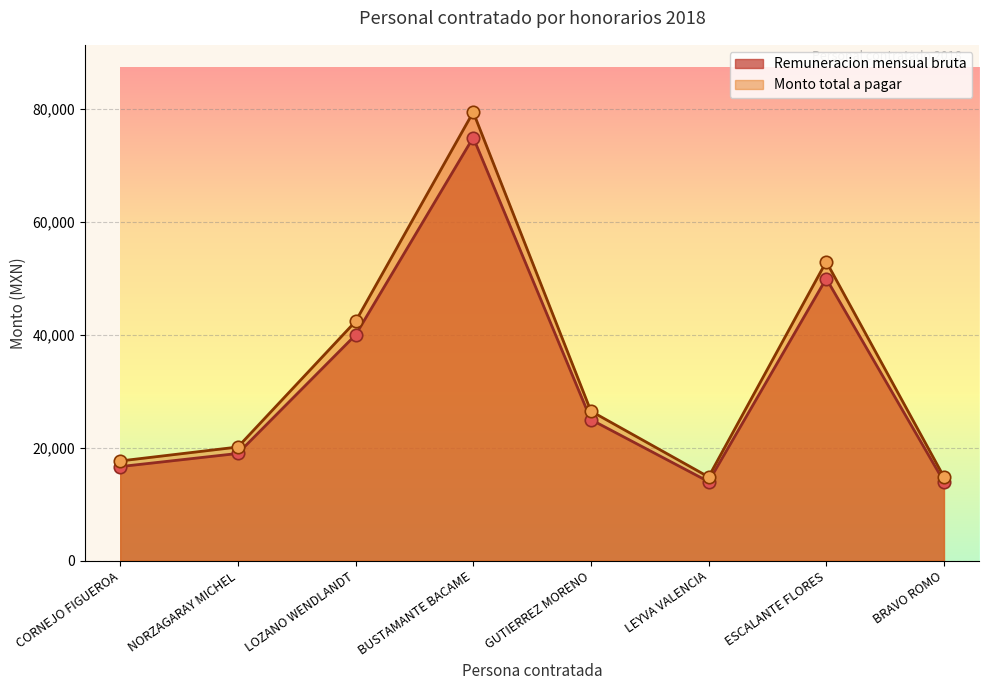

At how many categories does at least one series exceed 37118?

3